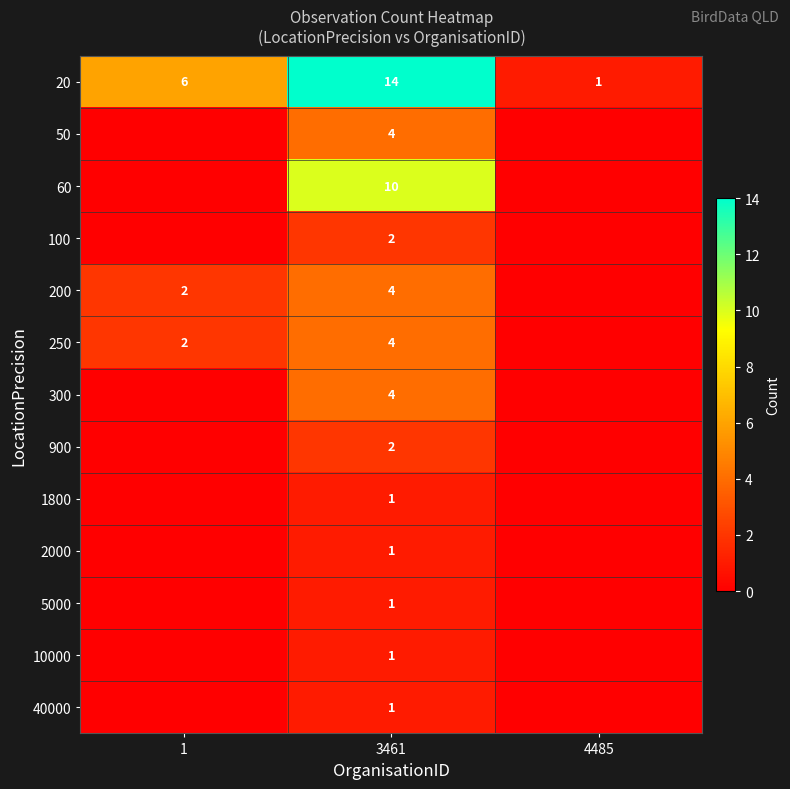

Count the number of categories in the chart.

3